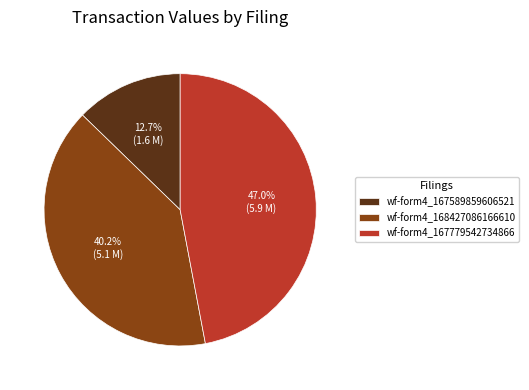

Rank the categories by value from lowest to highest.

wf-form4_167589859606521, wf-form4_168427086166610, wf-form4_167779542734866